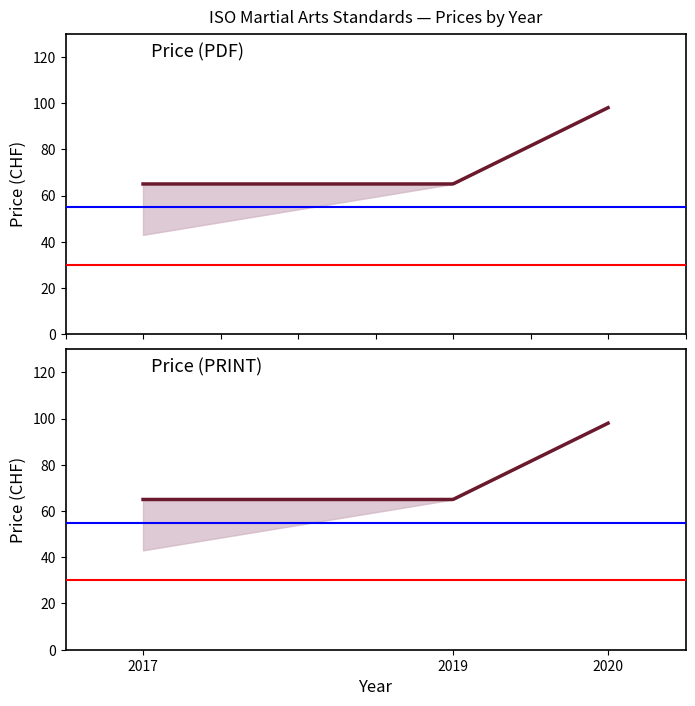

What is the difference between the maximum and minimum values in the Price (PRINT) series?

55